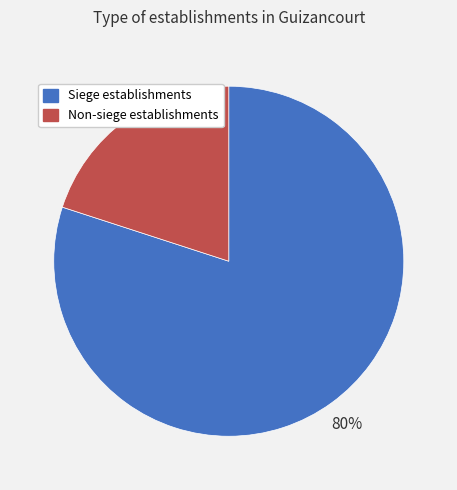

Combined, do Siege establishments and Non-siege establishments account for over 50%?

Yes